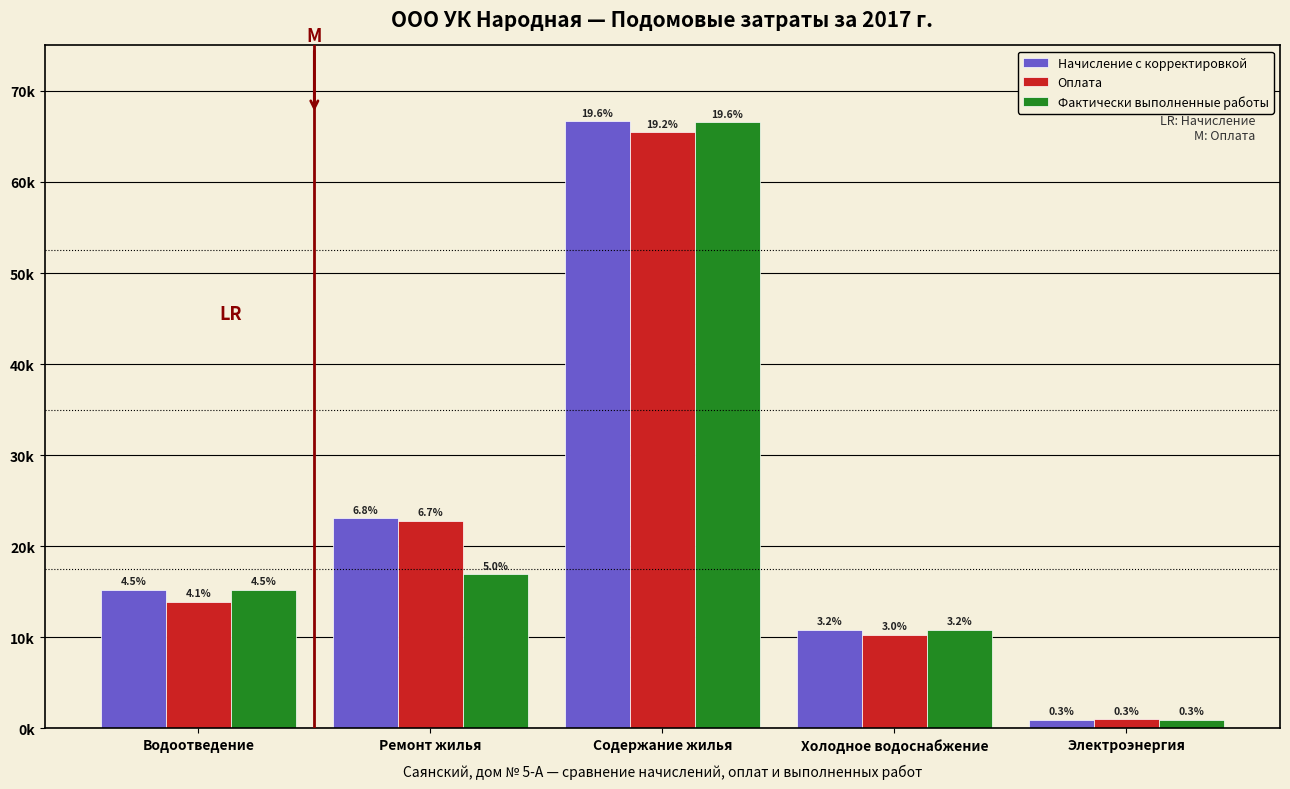

What are all the series names shown in the legend?

Начисление с корректировкой, Оплата, Фактически выполненные работы